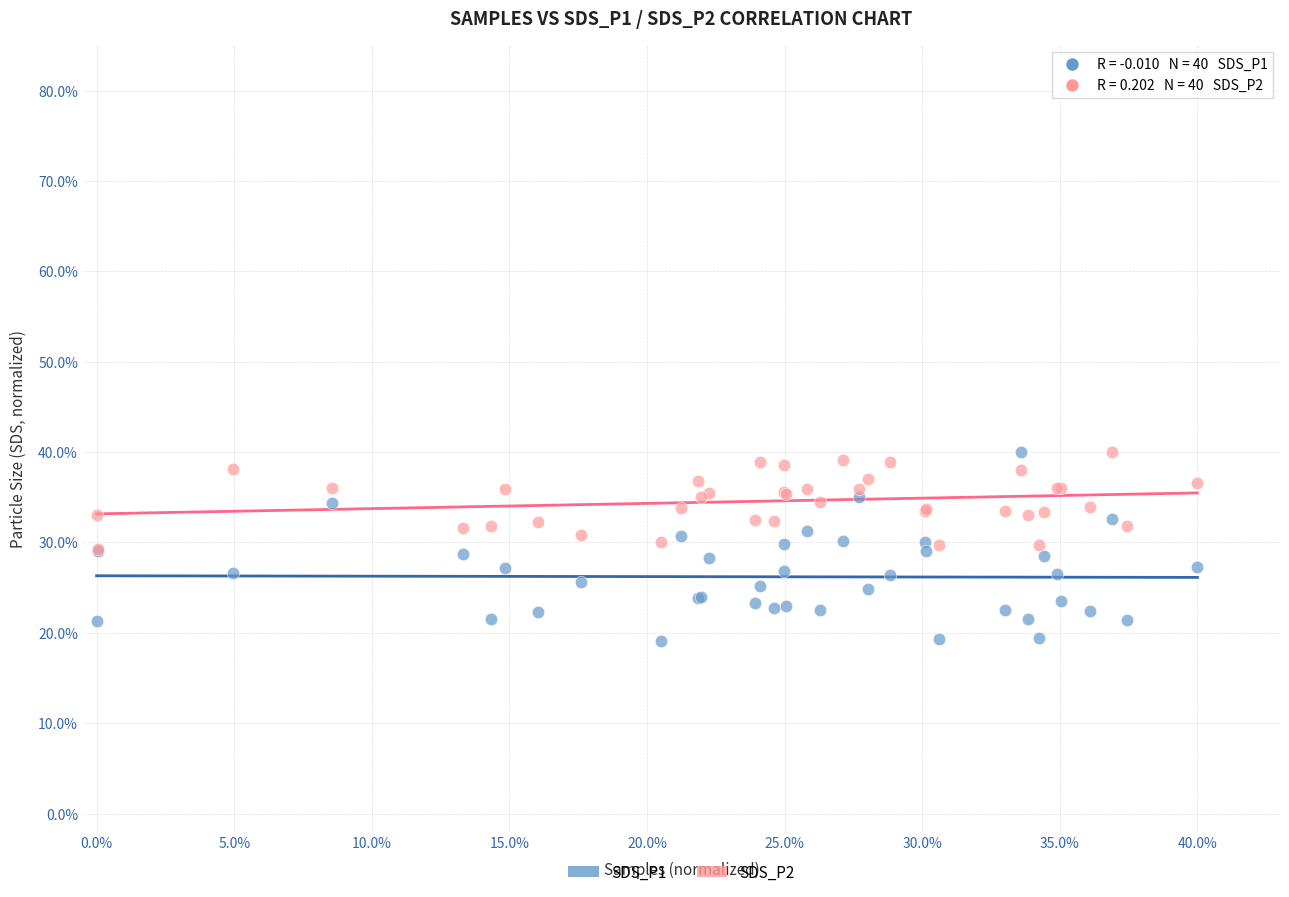

What are all the series names shown in the legend?

SDS_P1, SDS_P2